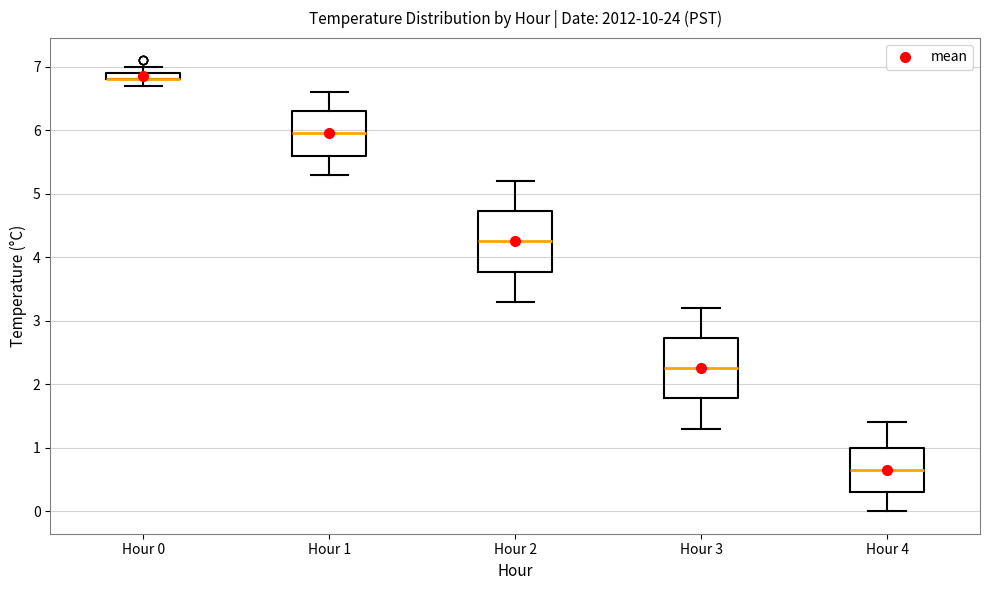

Where is the lower edge of the box for Hour 4 on the y-axis? The values are not printed on the chart, so give them approximately, as read against the axis.

0.3